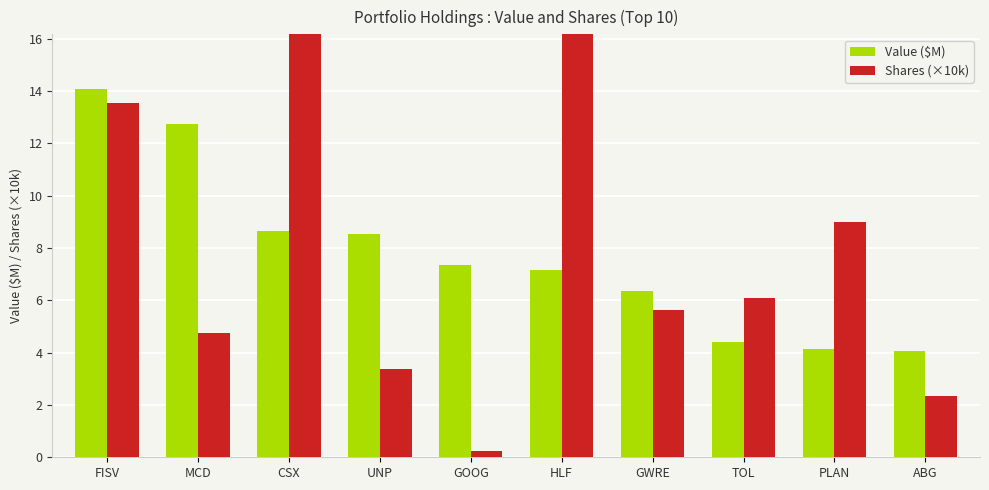

What are all the series names shown in the legend?

Value ($M), Shares (×10k)